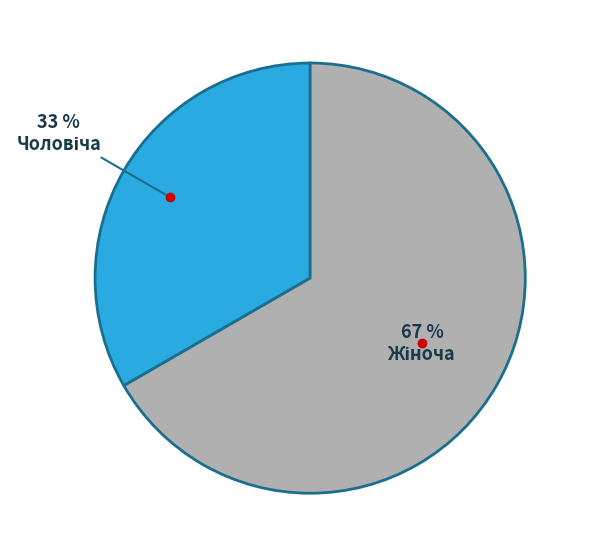

How many segments does this pie chart have?

2